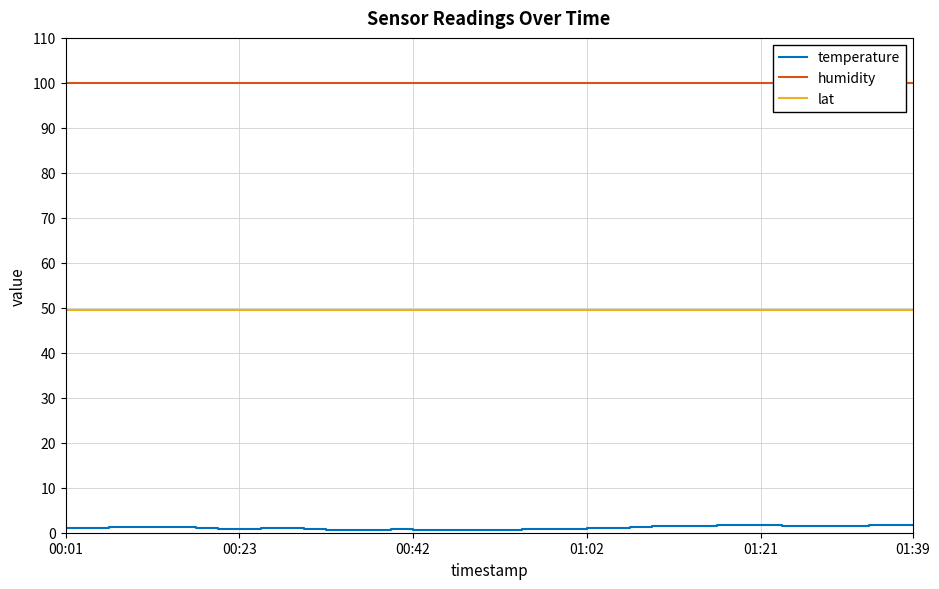

The lat series shows 24.9 at 7. True or false?

False